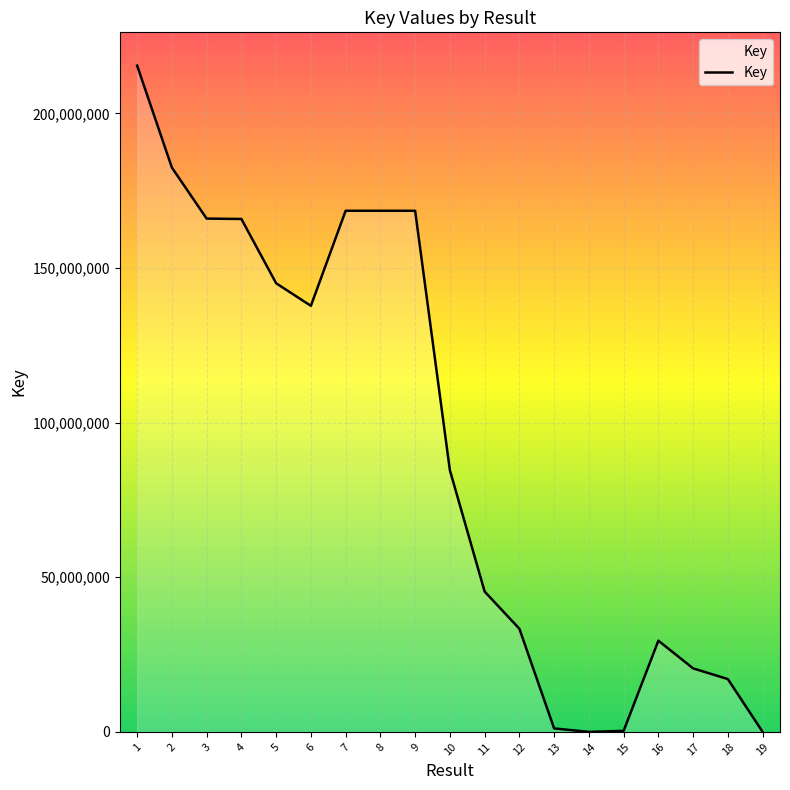

How many values are below 84610874?

9